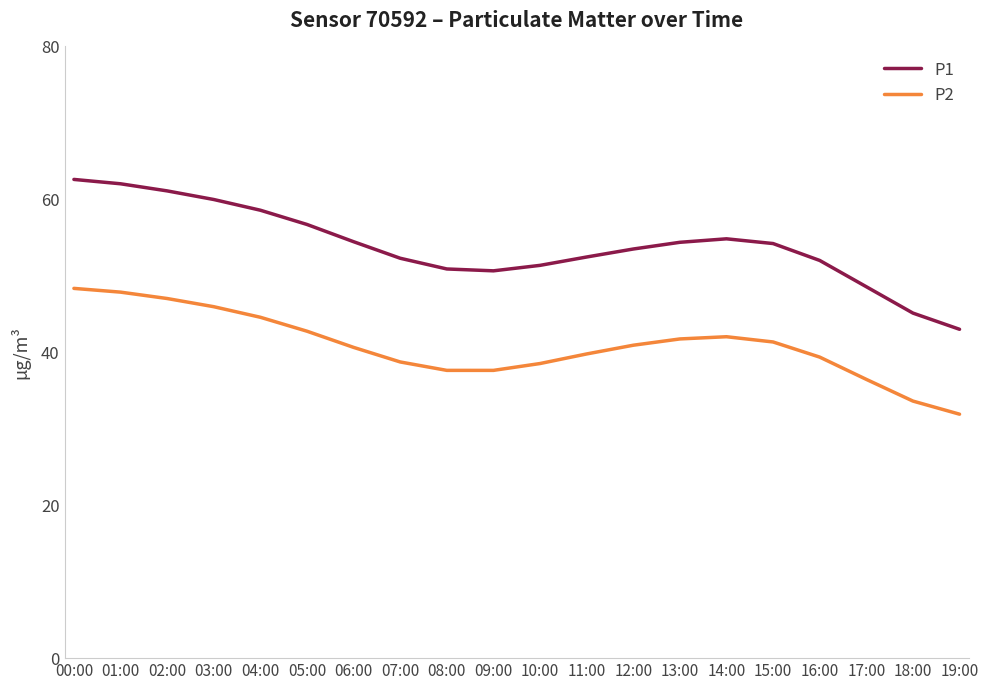

What is the minimum value for P1?

43.0